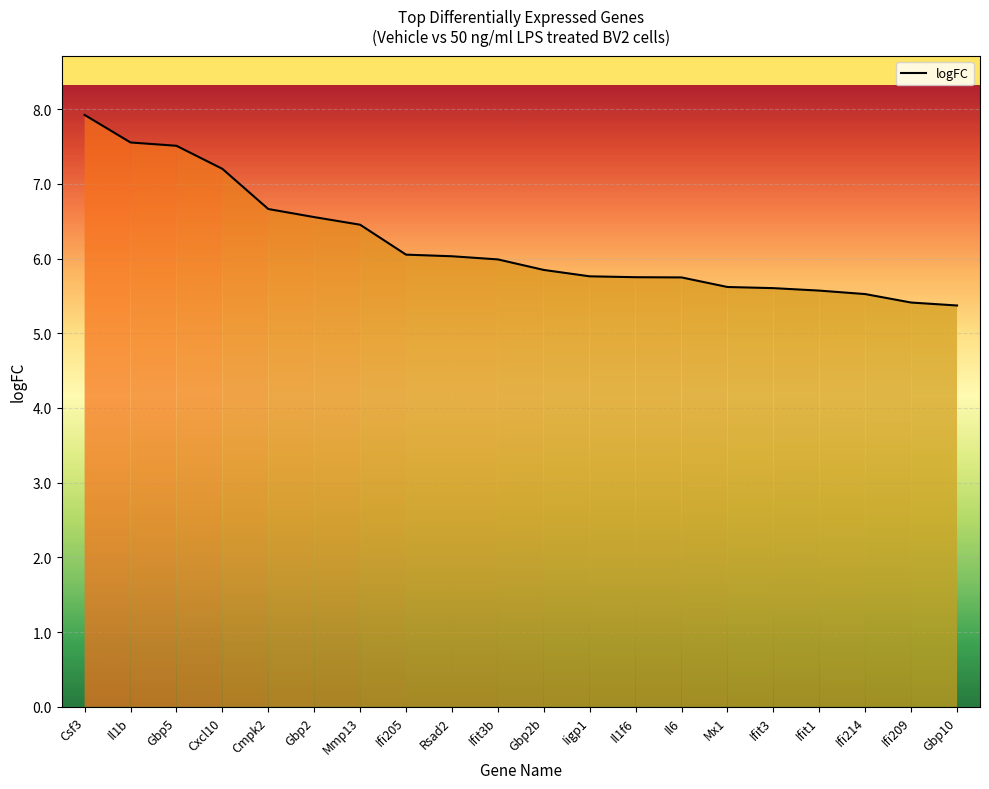

What is the difference between the maximum and minimum values?

2.6